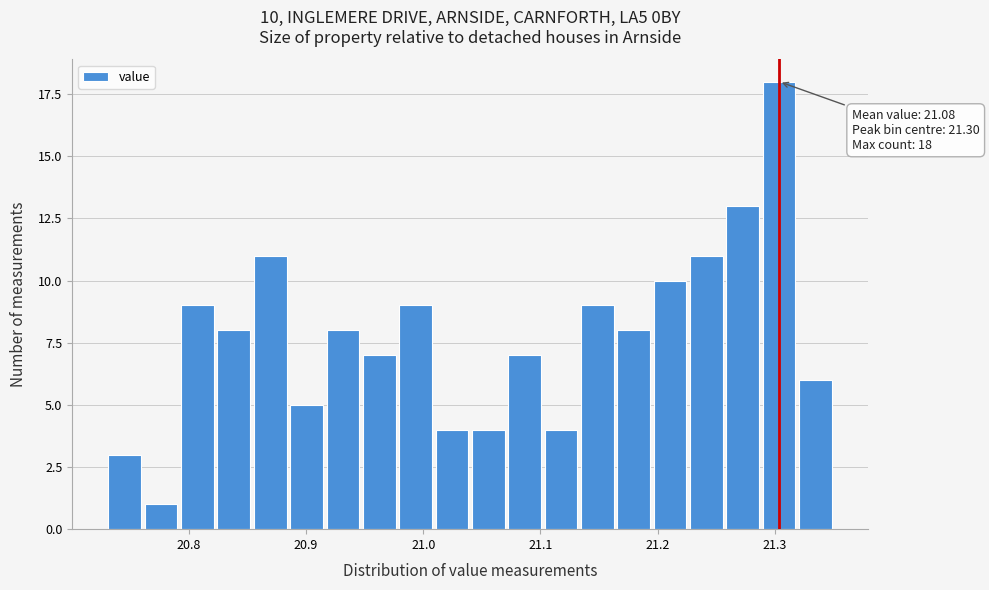

Read against the x-axis, roughly where is the centre of the tallest bar?

21.30